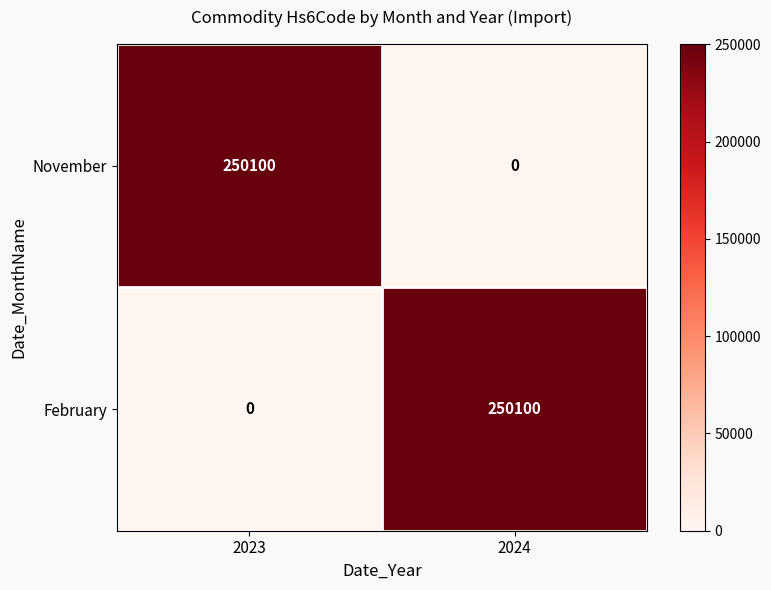

Reading left to right, what are all the values shown in this chart?

November: 250100	0
February: 0	250100